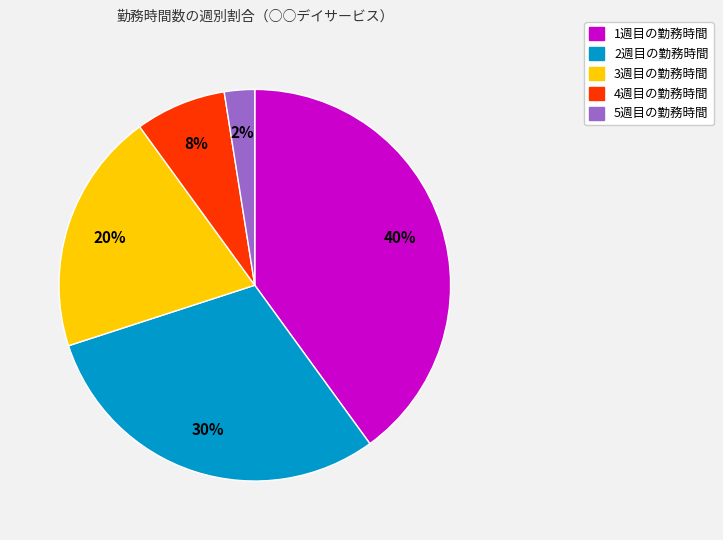

To the nearest percent, what is the average slice percentage?

20%